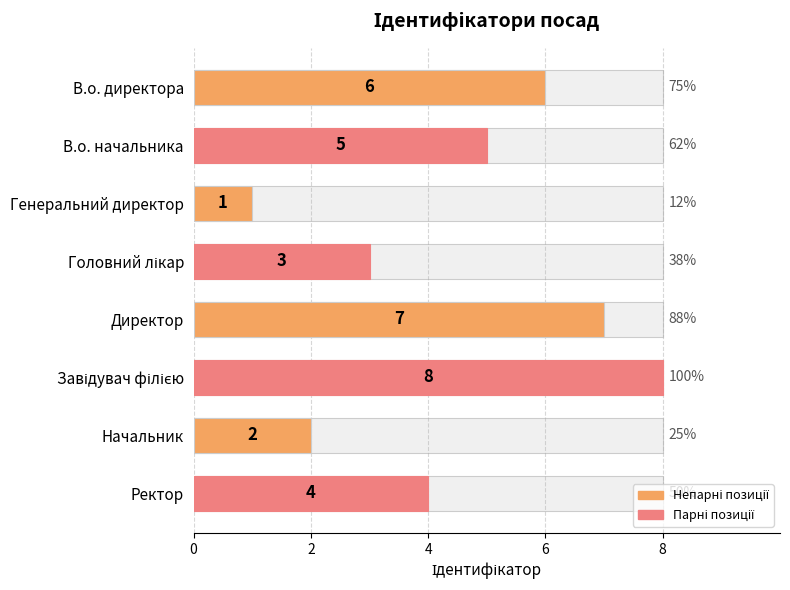

True or false: the data shows 3 at Головний лікар.

True